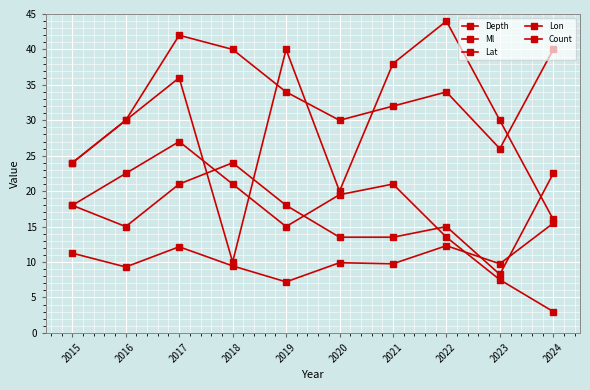

Is this an area chart (filled region under the line)?

No